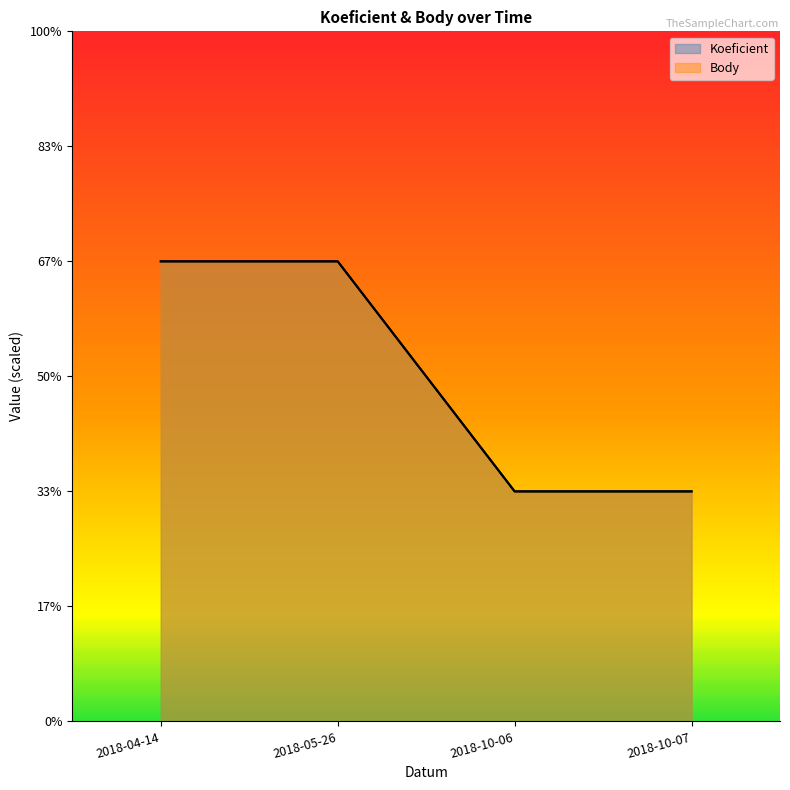

What are all the series names shown in the legend?

Koeficient, Body